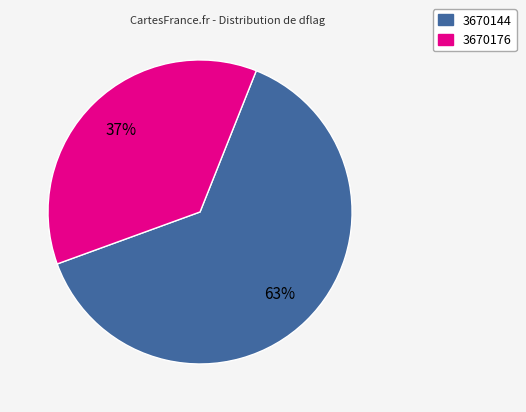

How many segments does this pie chart have?

2